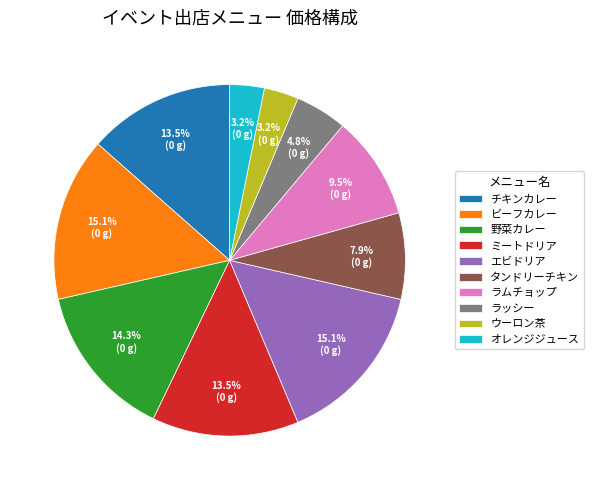

How many segments does this pie chart have?

10